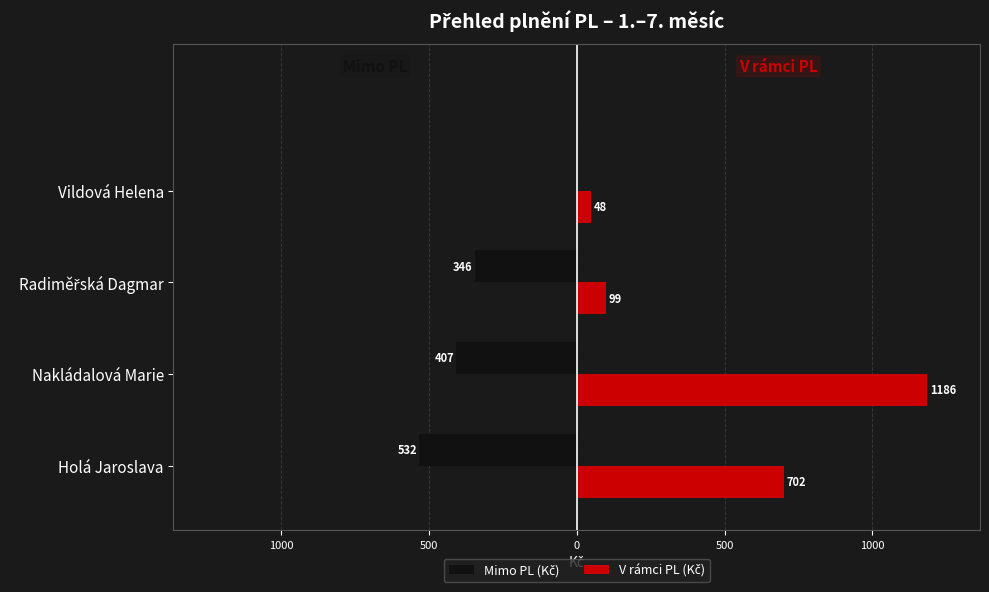

Are the bars horizontal?

Yes